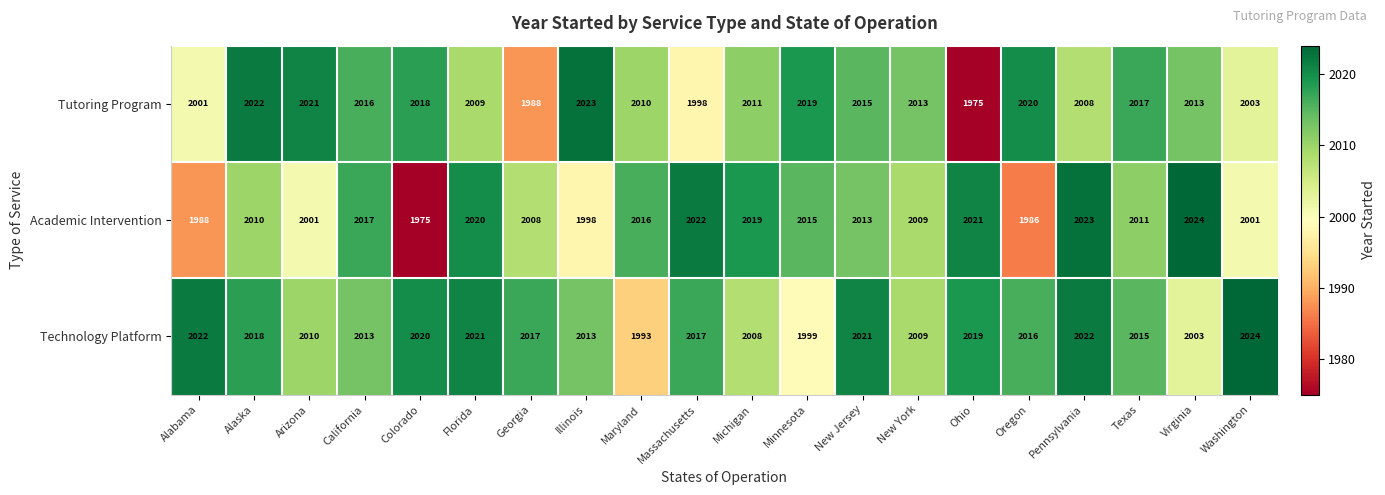

Where is Technology Platform nearest to the value 2008?

Michigan